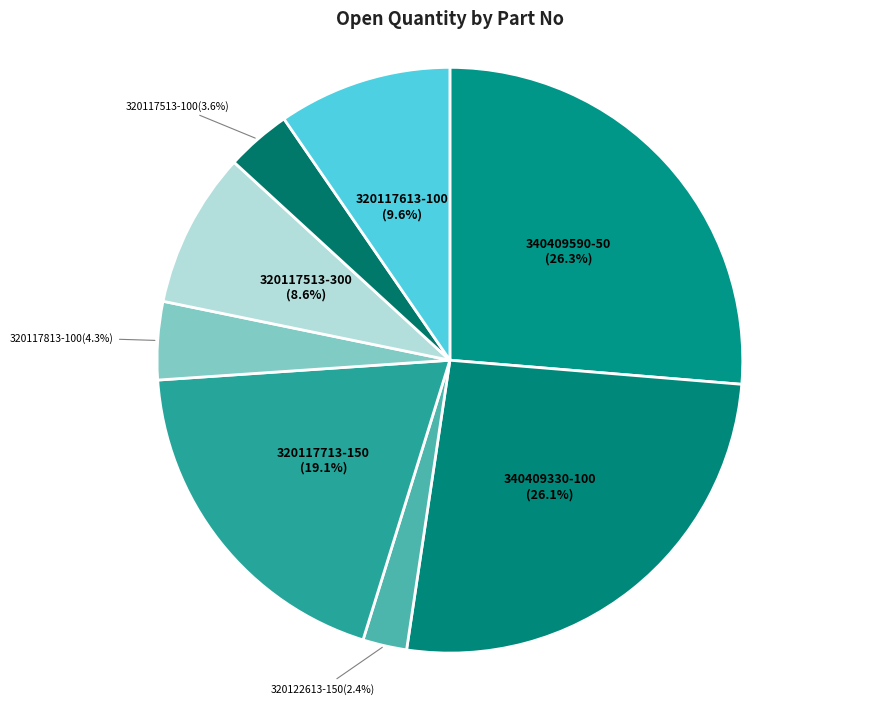

To the nearest percent, what is the difference between the largest and smallest slice percentages?

24%